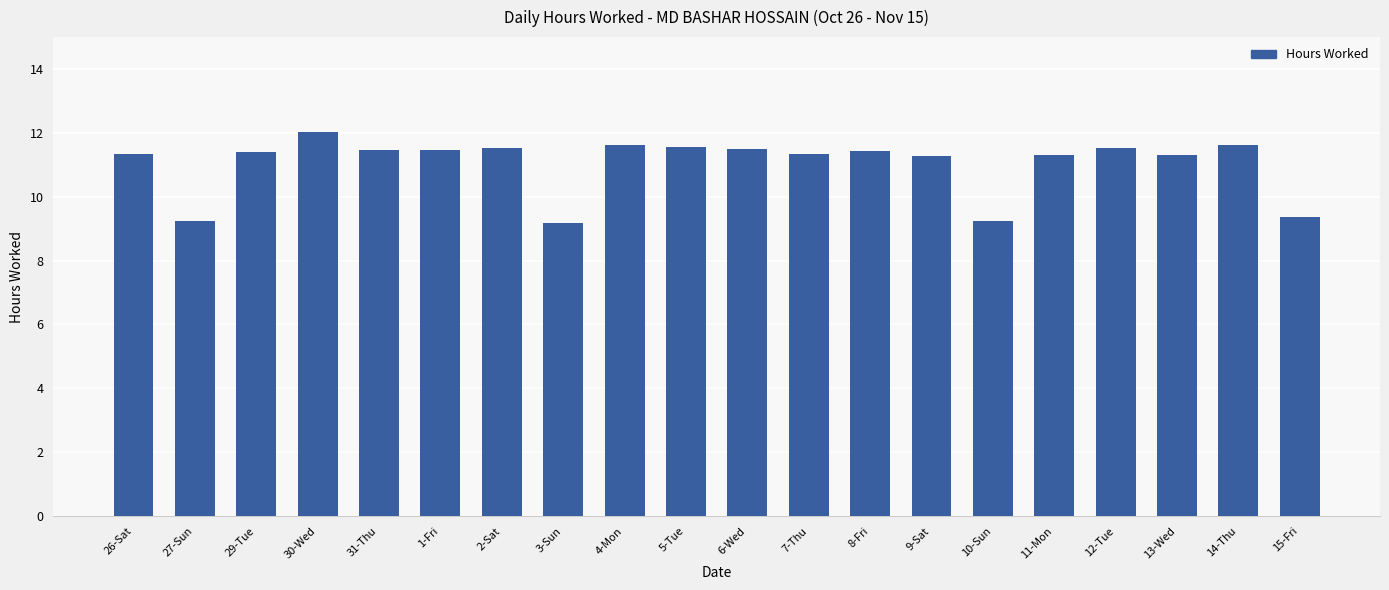

Is it true that the value at 15-Fri is 14.9?

False